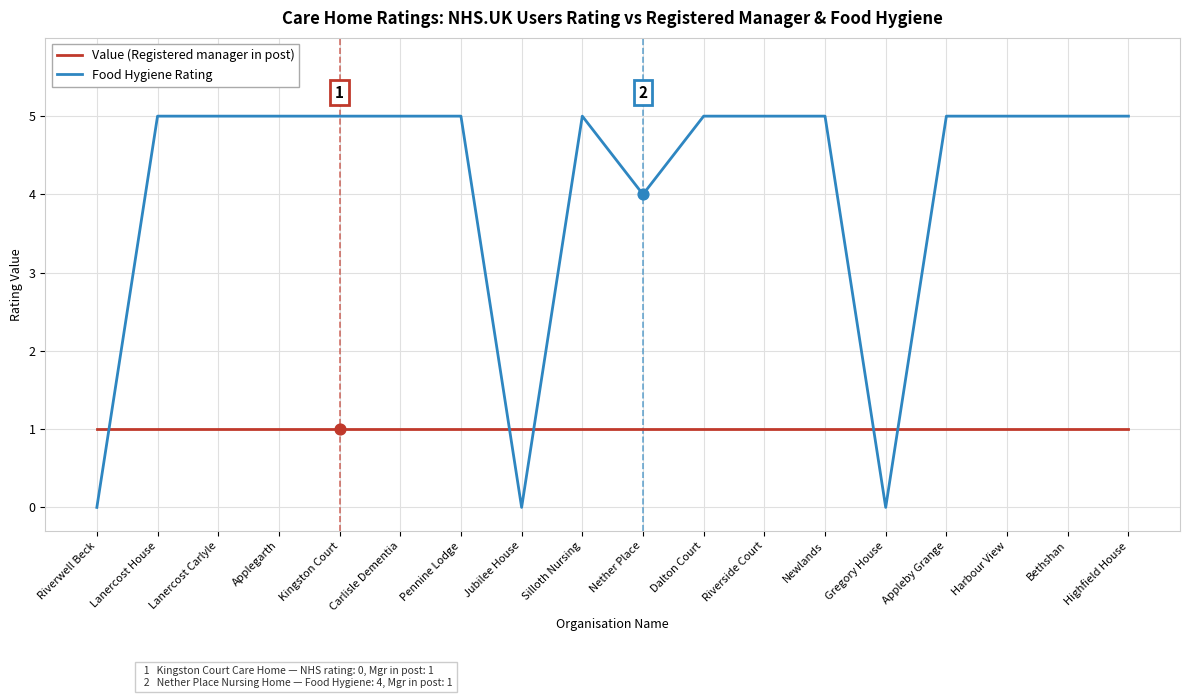

What is the difference between the highest and lowest values at Lanercost House?

4